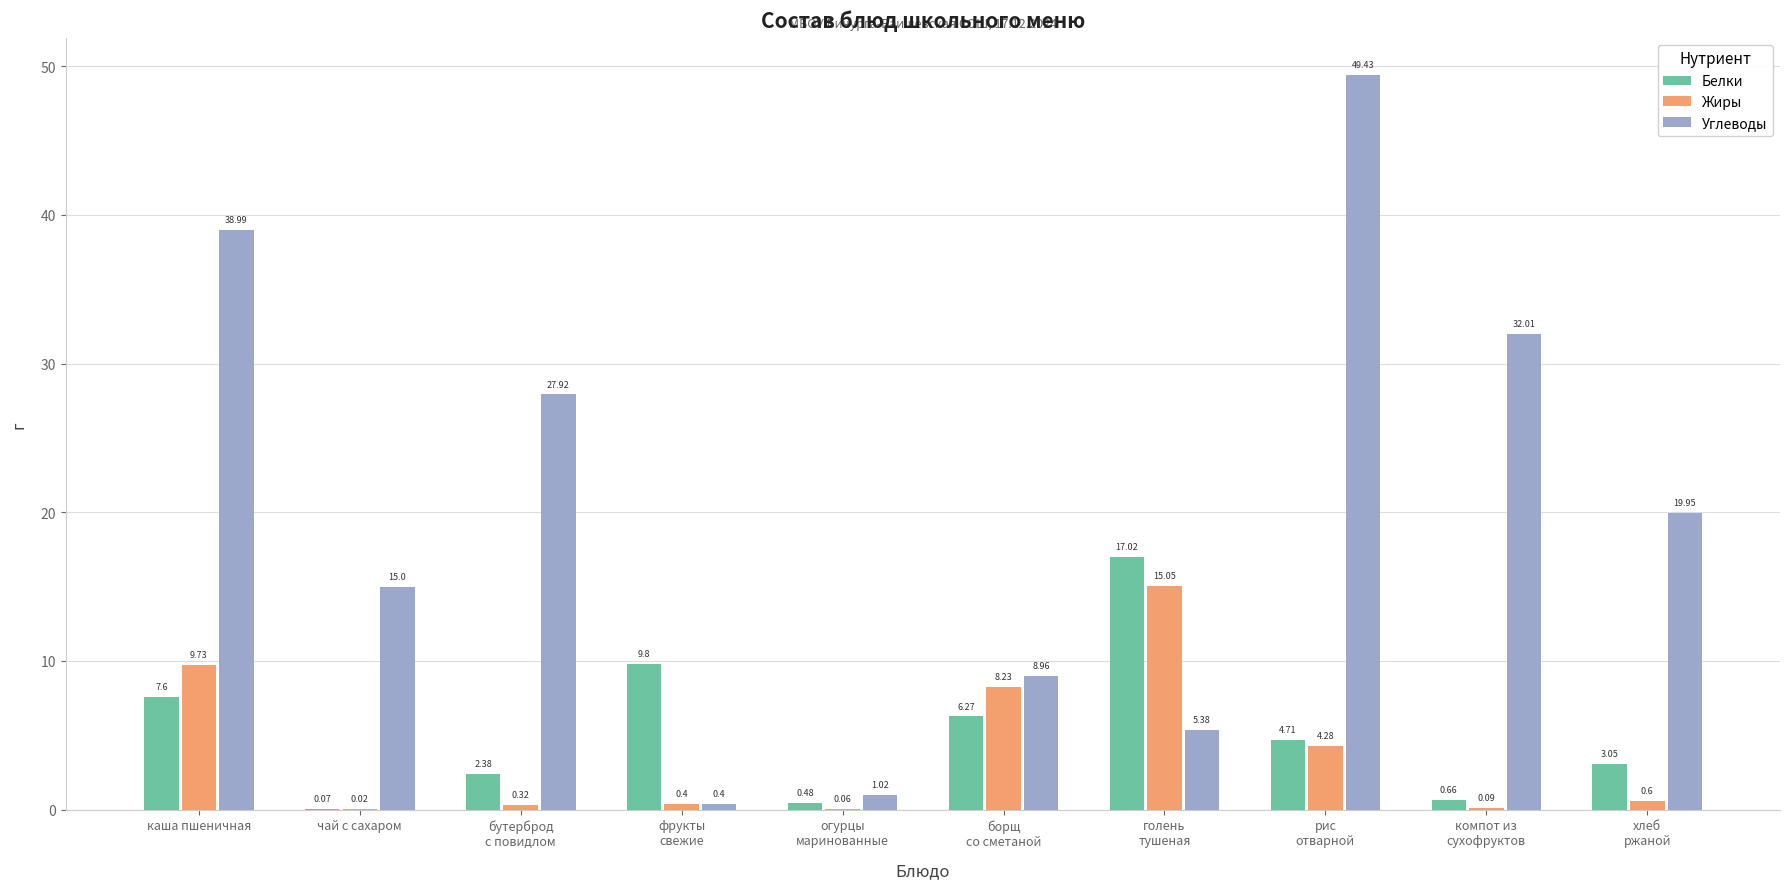

What is the spread (max minus min) of values at борщ
со сметаной?

2.7